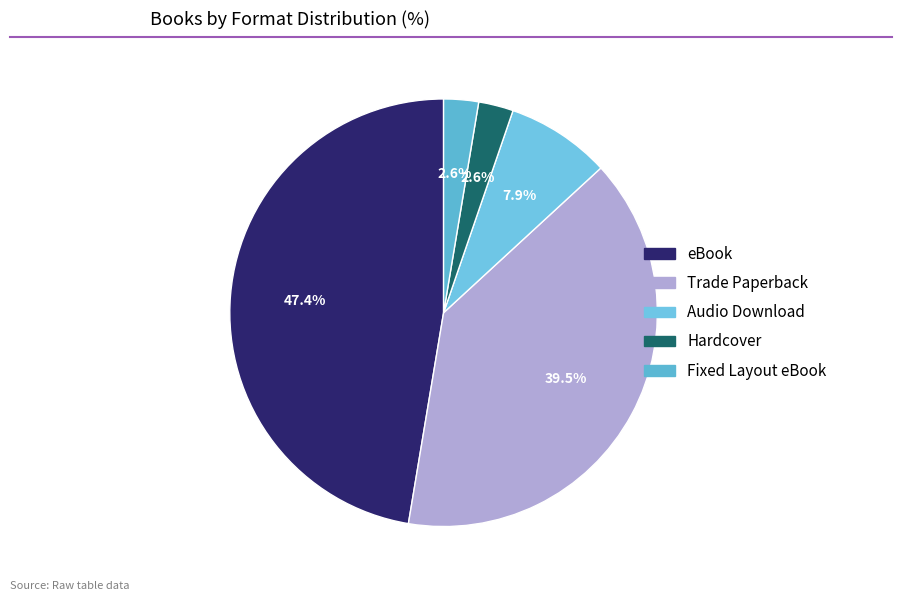

Approximately how many times larger is the value at Hardcover compared to eBook?

0.1